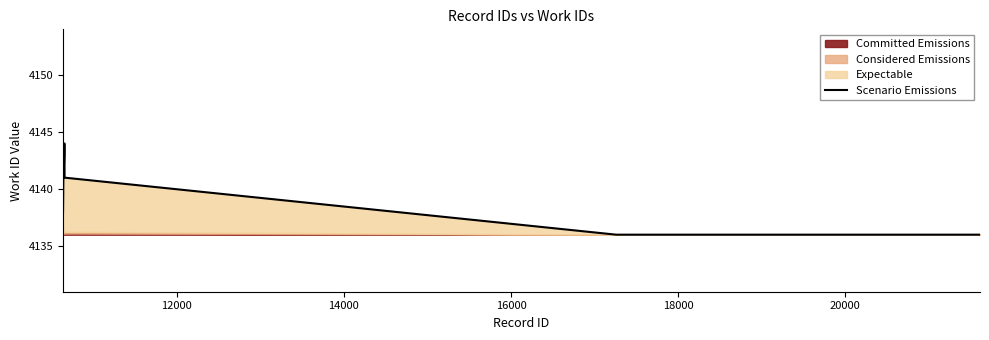

At which label is the value closest to 4140?

12000